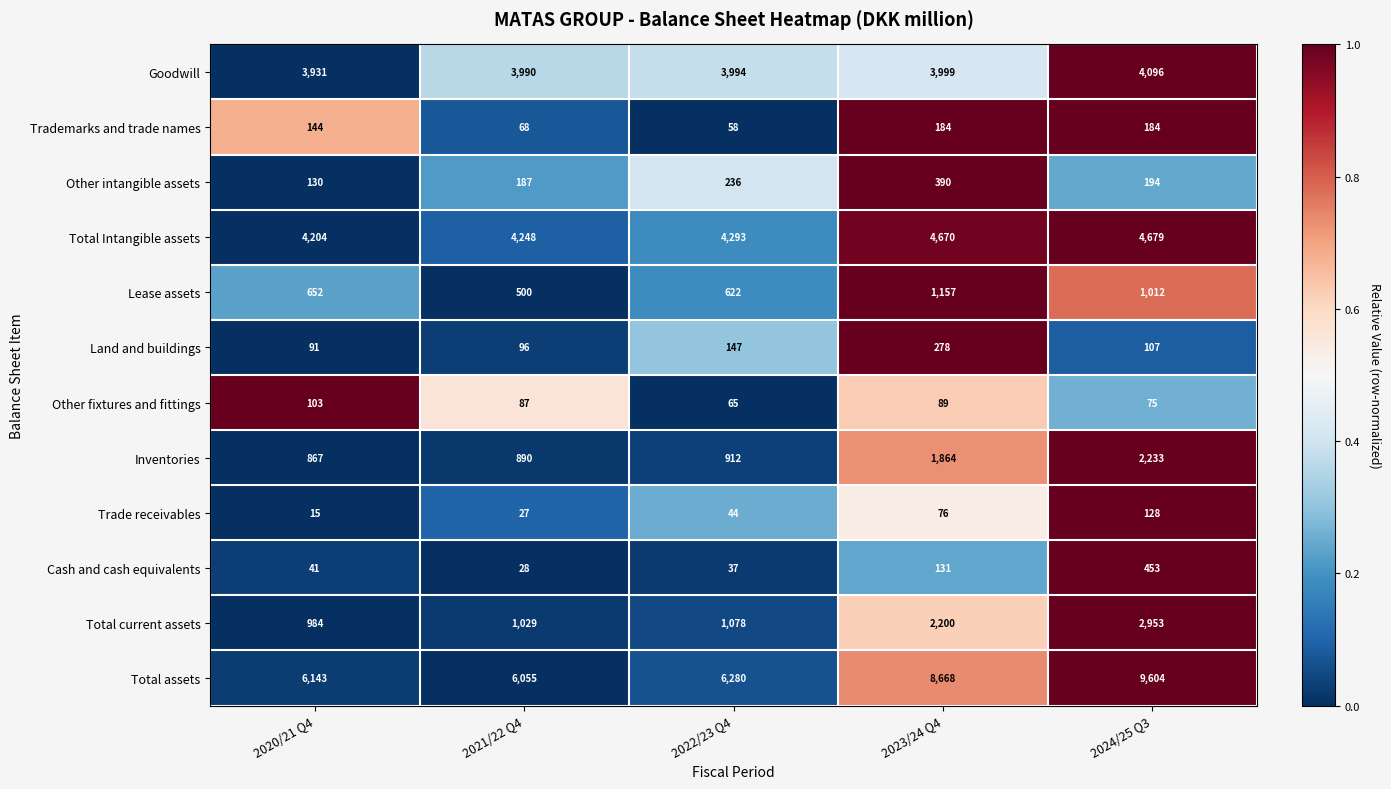

What is the sum of the Land and buildings values at 2020/21 Q4 and 2022/23 Q4?

238